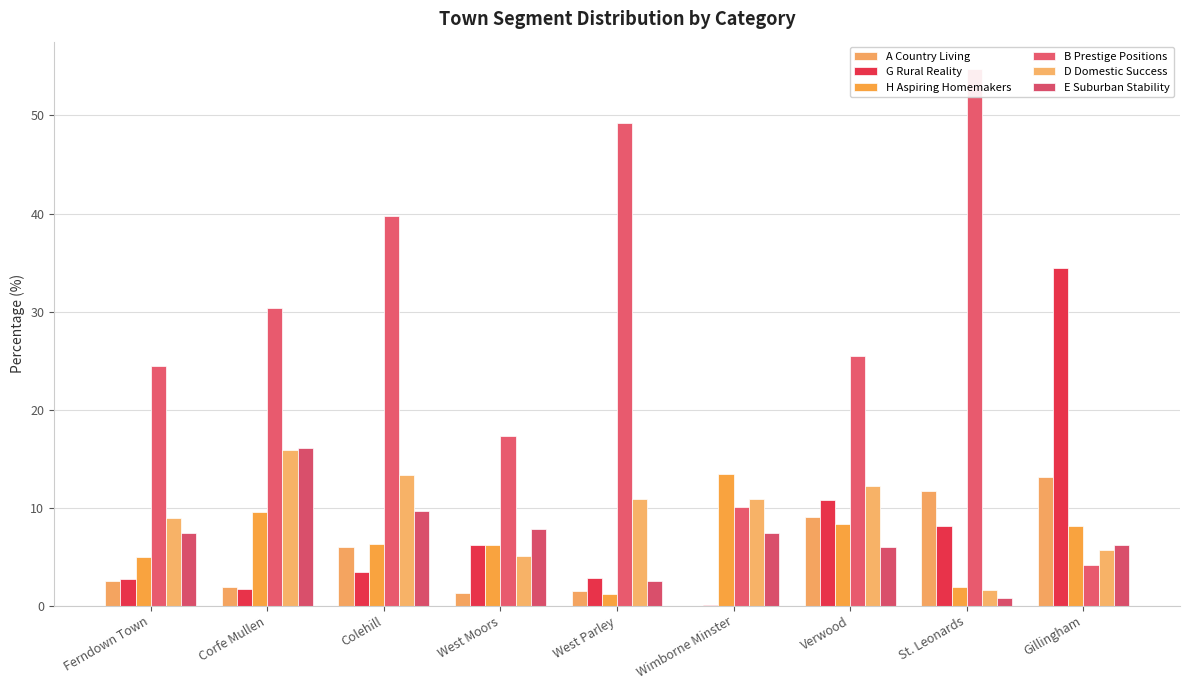

Reading left to right, list all the values displayed in this chart.

A Country Living: 2.5	1.9	6.0	1.3	1.5	0.0	9.0	11.6	13.2
G Rural Reality: 2.7	1.7	3.4	6.1	2.8	0.0	10.8	8.1	34.4
H Aspiring Homemakers: 5.0	9.6	6.2	6.2	1.1	13.4	8.3	1.9	8.1
B Prestige Positions: 24.5	30.3	39.8	17.3	49.2	10.1	25.5	54.8	4.1
D Domestic Success: 9.0	15.8	13.3	5.1	10.9	10.9	12.2	1.6	5.7
E Suburban Stability: 7.4	16.0	9.6	7.8	2.5	7.4	6.0	0.7	6.2